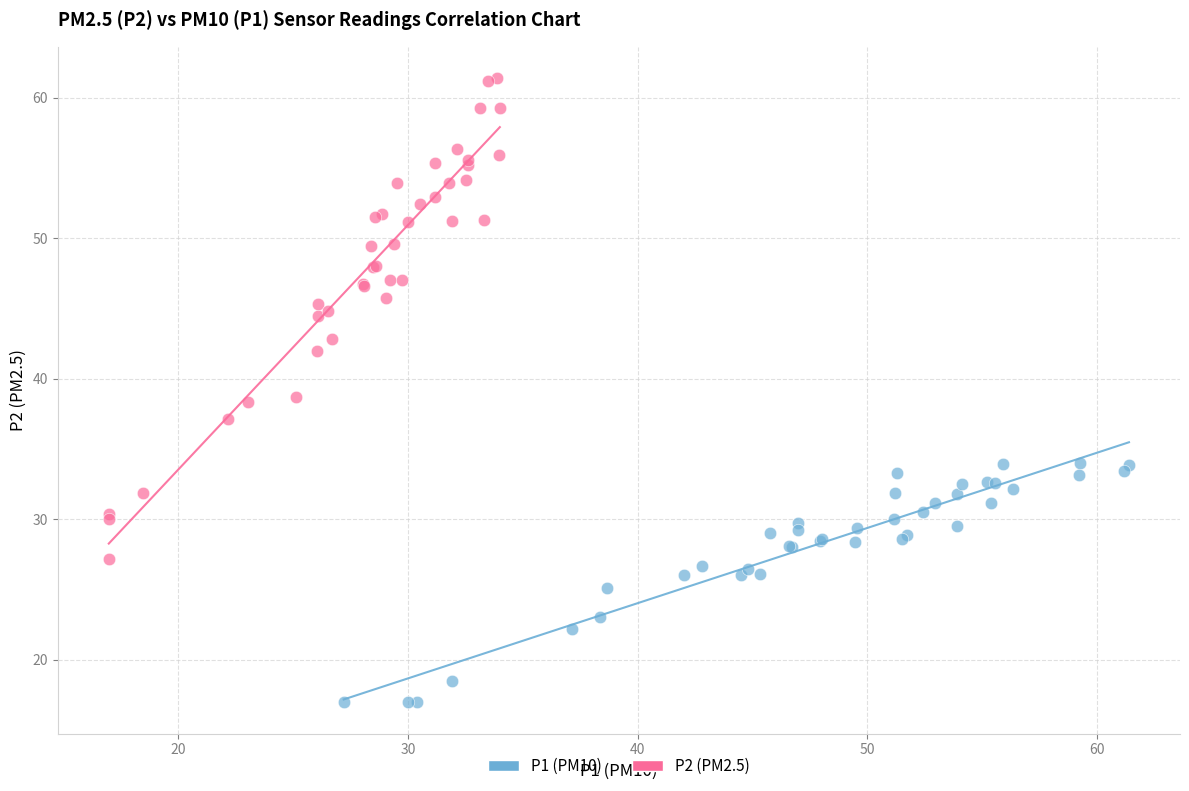

Which series reaches the maximum Y coordinate?

P2 (PM2.5)